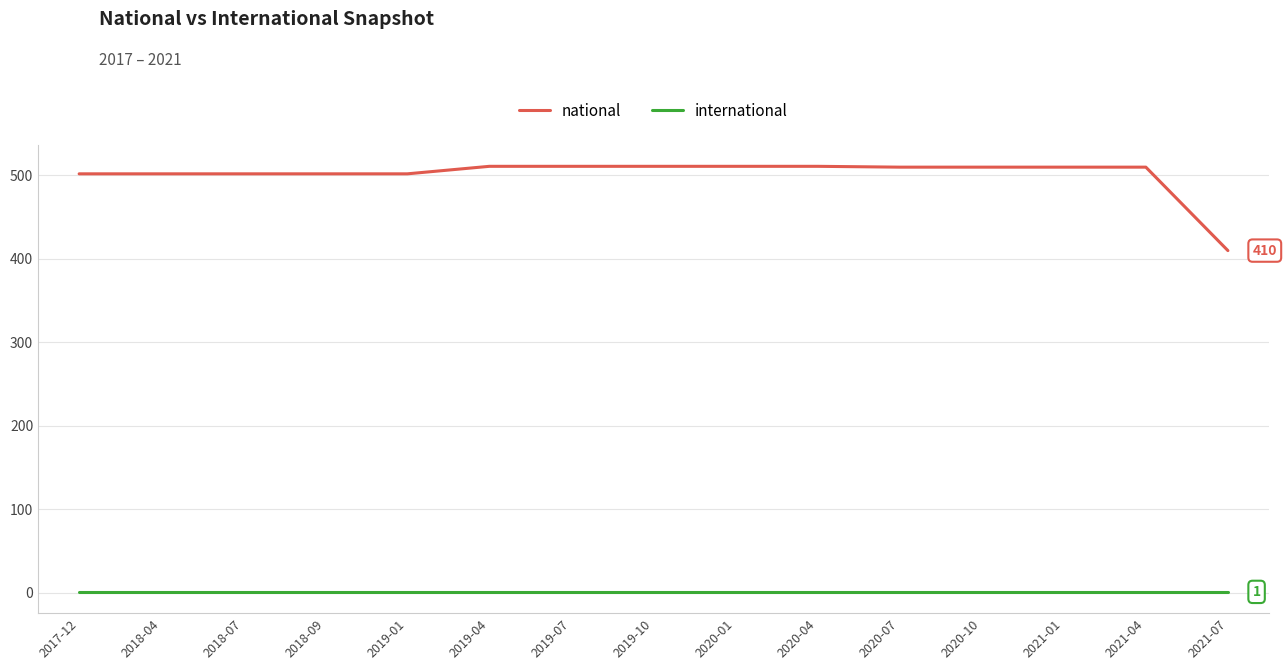

At 2020-07, list the series in order from smallest to largest.

international, national